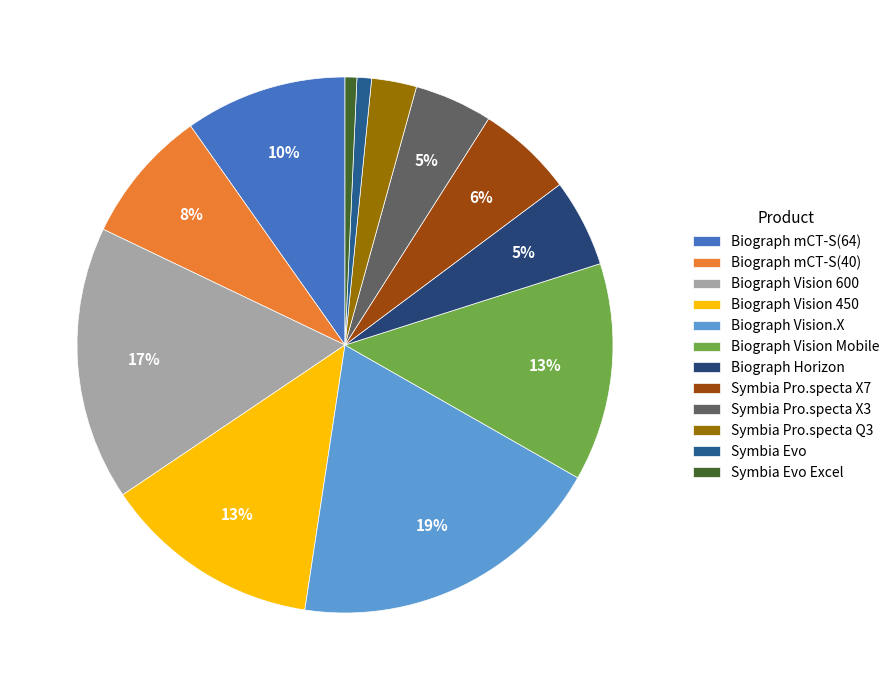

Between Biograph Vision.X and Biograph mCT-S(40), which is larger?

Biograph Vision.X